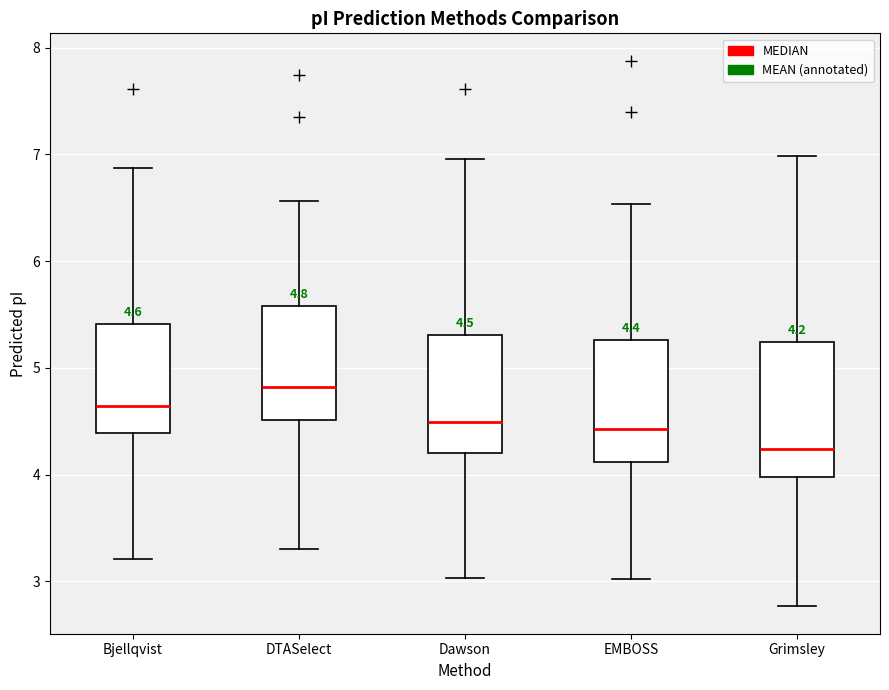

Which box has the highest median line?

DTASelect